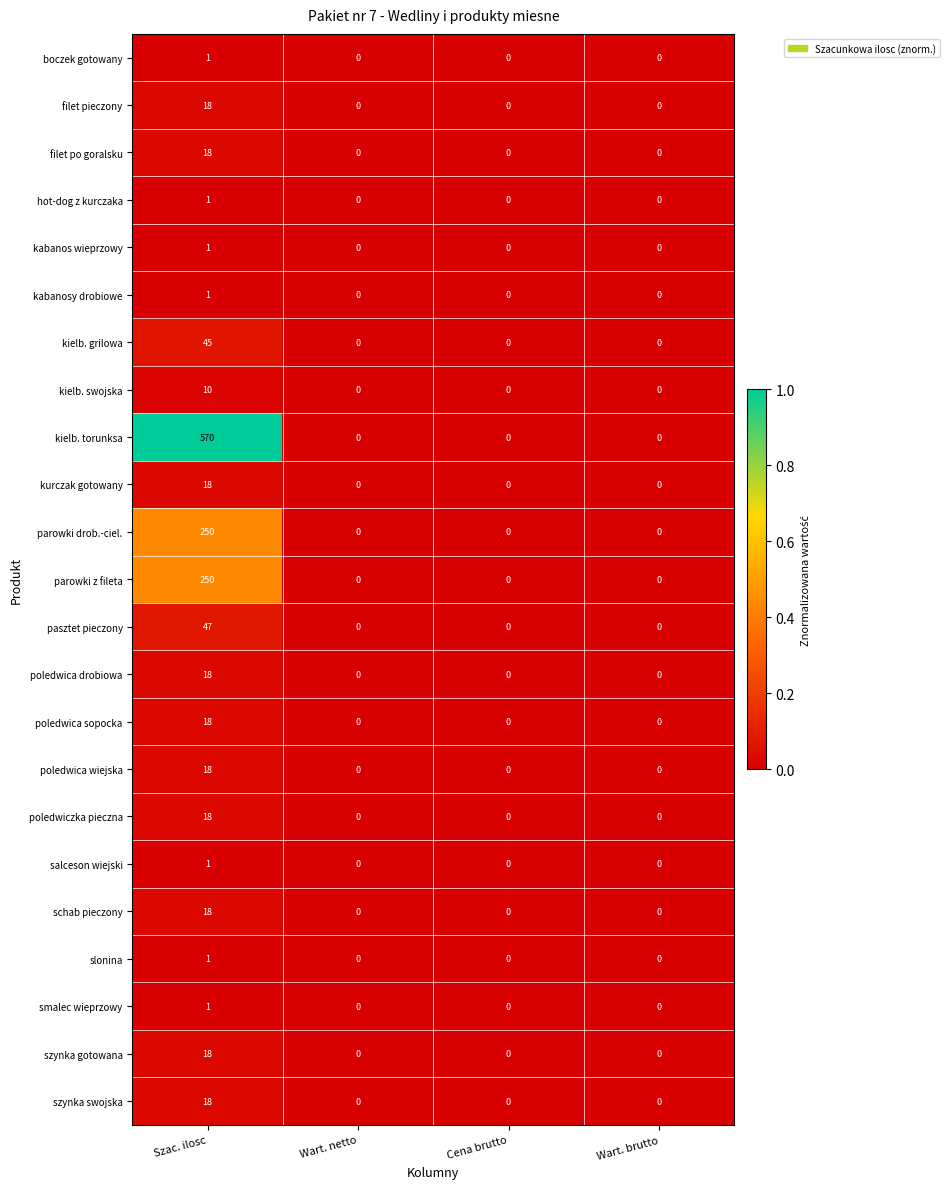

True or false: szynka gotowana has a value of 0 at Wart. brutto.

True